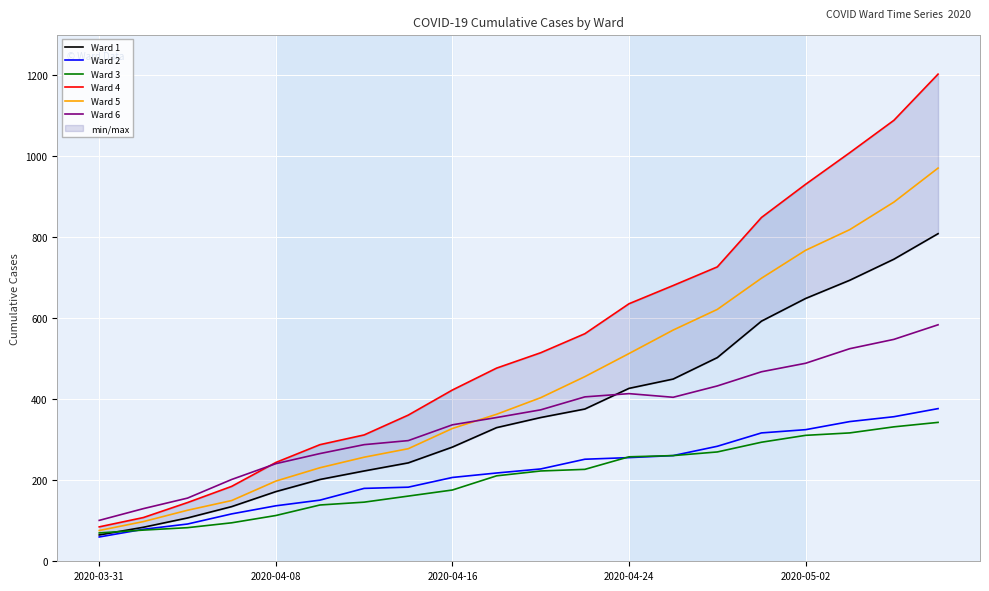

Does the chart display data point markers on the line(s)?

No